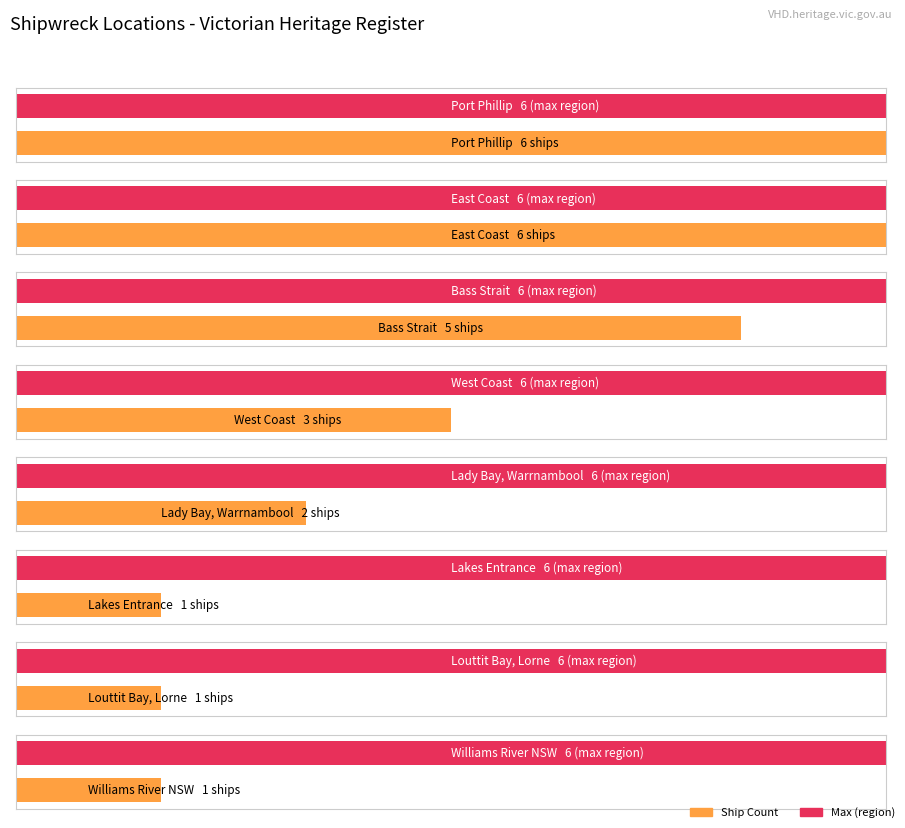

Does the chart contain any negative values?

No